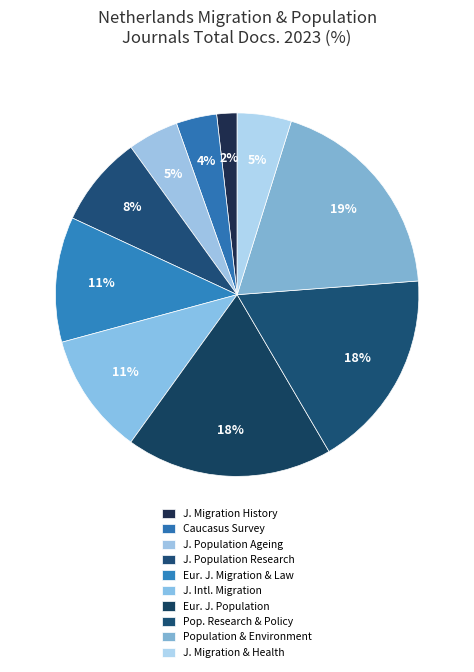

How many segments does this pie chart have?

10